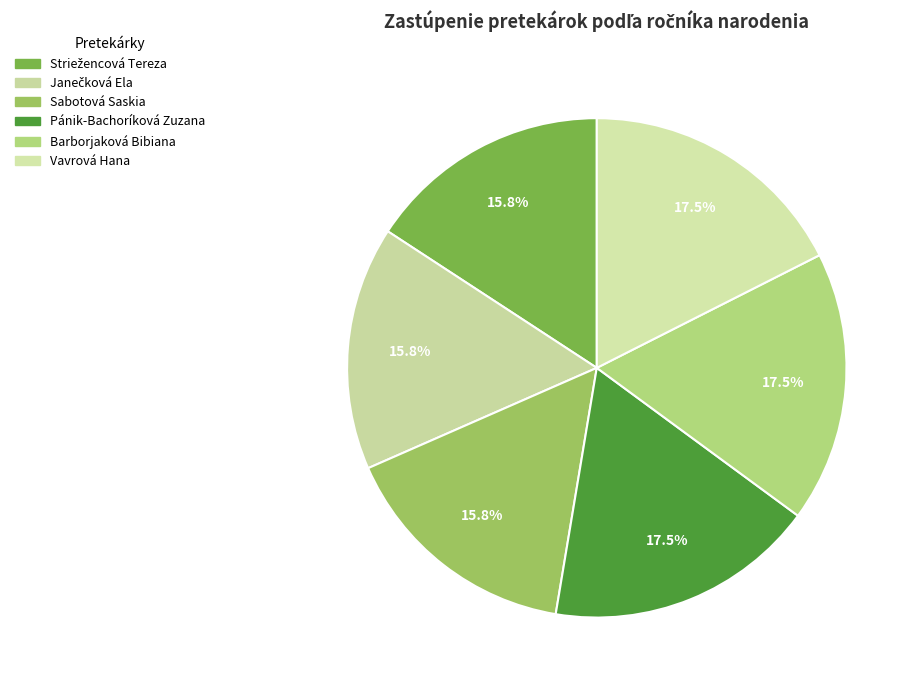

To the nearest percent, what is the difference between the largest and smallest slice percentages?

2%